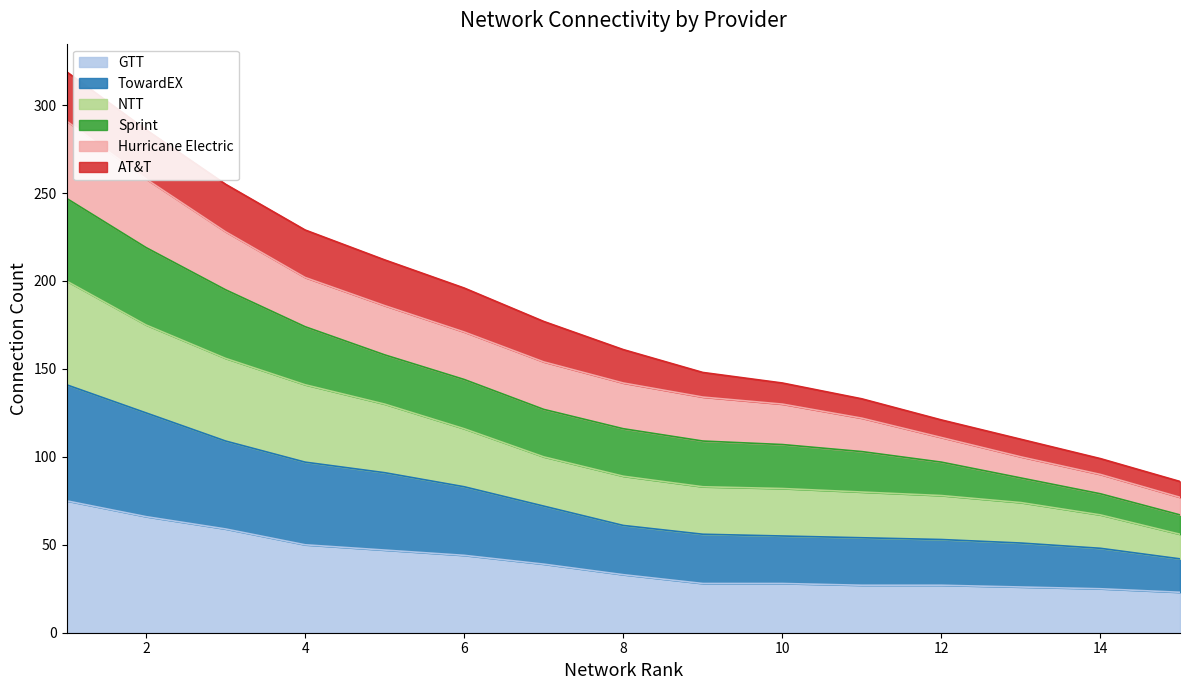

What is the lowest value of the GTT series?

23